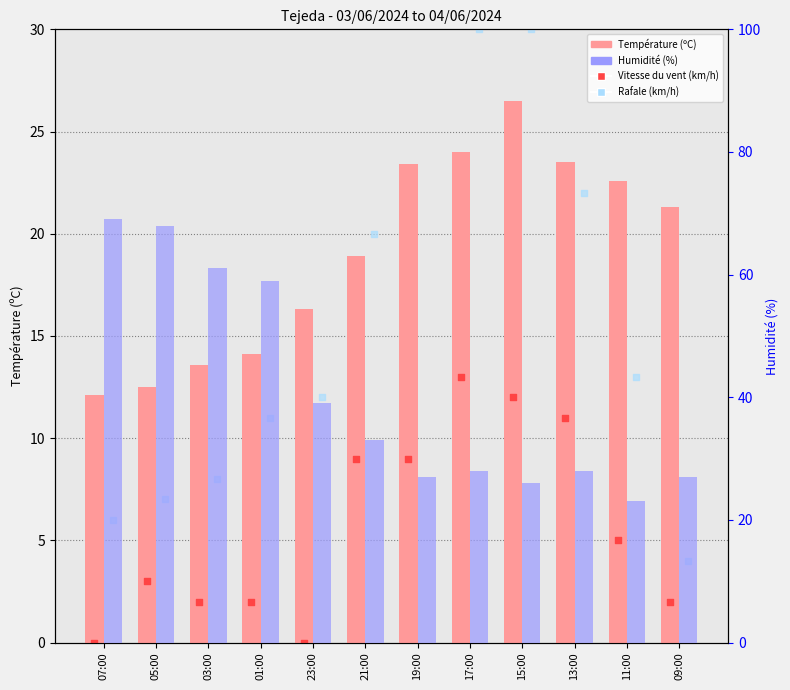

At how many categories does at least one series exceed 30?

7